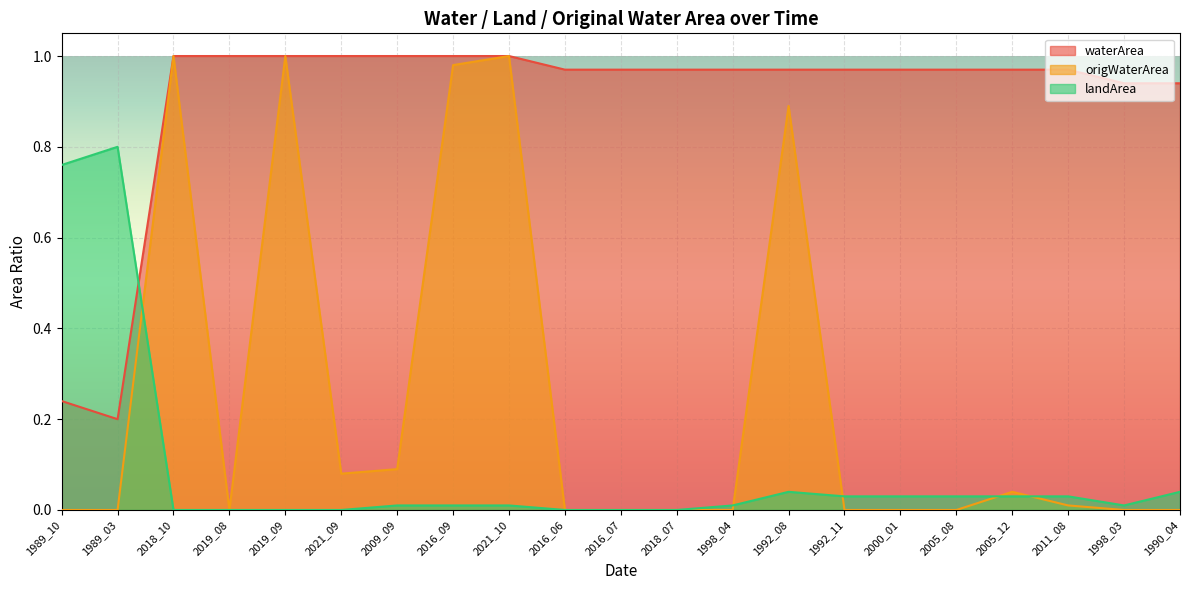

Does the chart display data point markers on the line(s)?

No